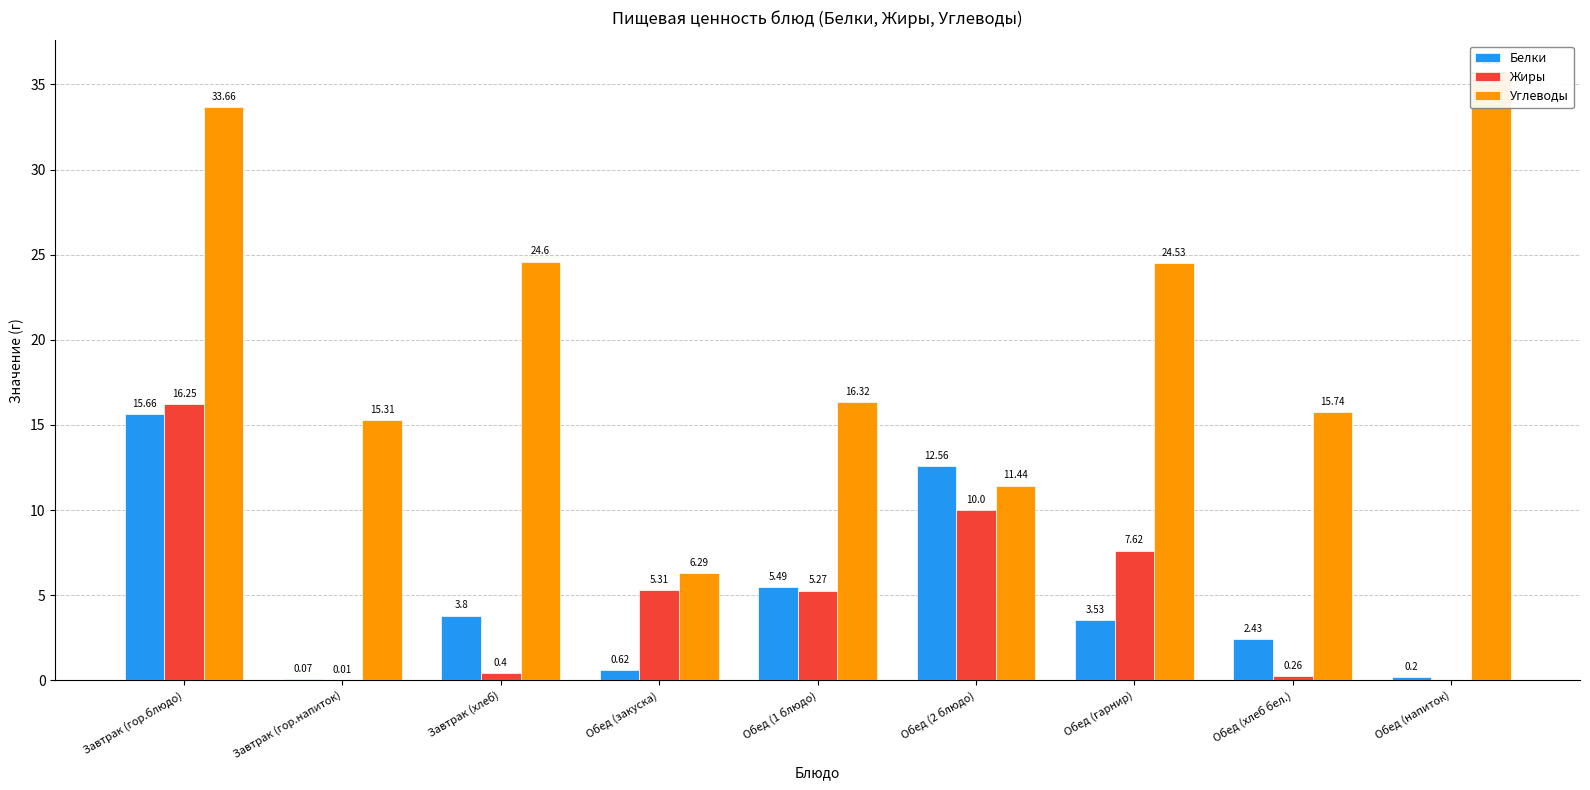

Which category has the highest value in the Белки series?

Завтрак (гор.блюдо)